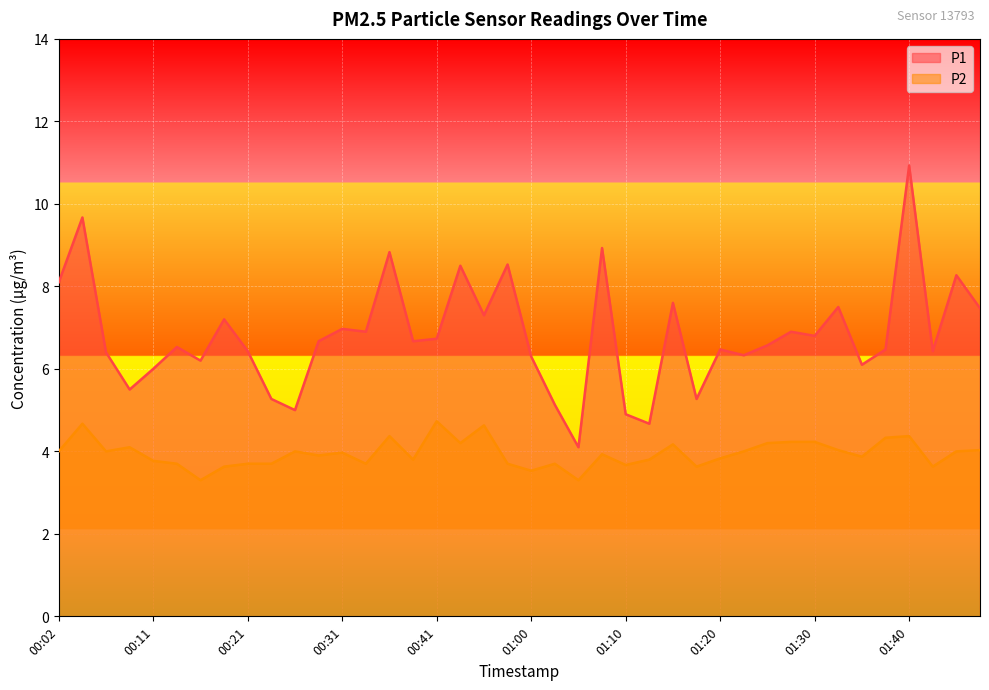

Which label corresponds to the largest value in the chart?

01:40